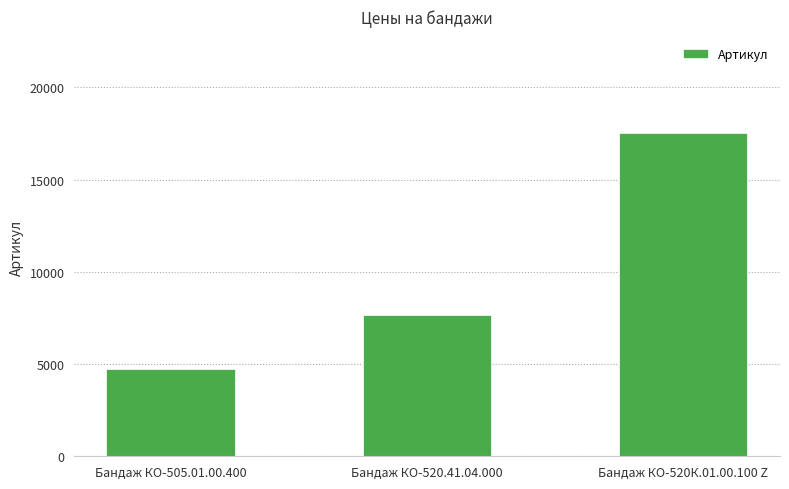

What is the label of the 1st bar from the left?

Бандаж КО-505.01.00.400